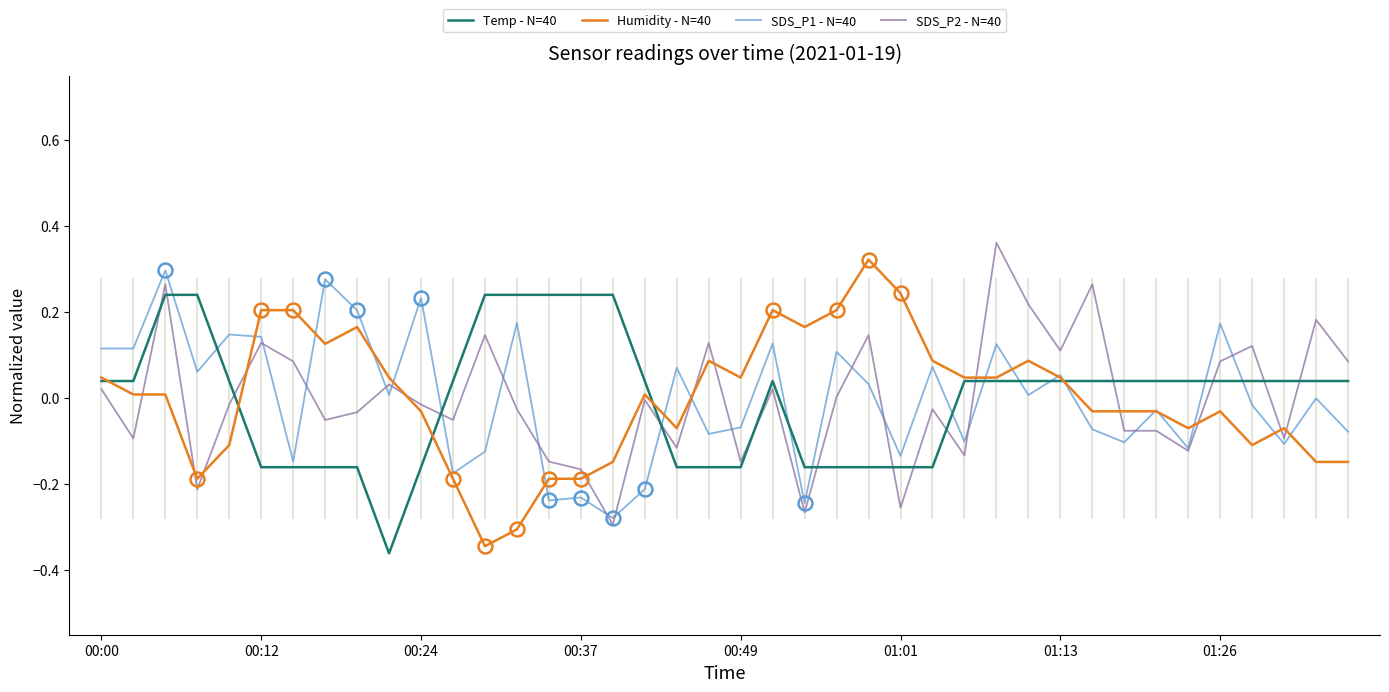

At how many categories does at least one series exceed 0?

40